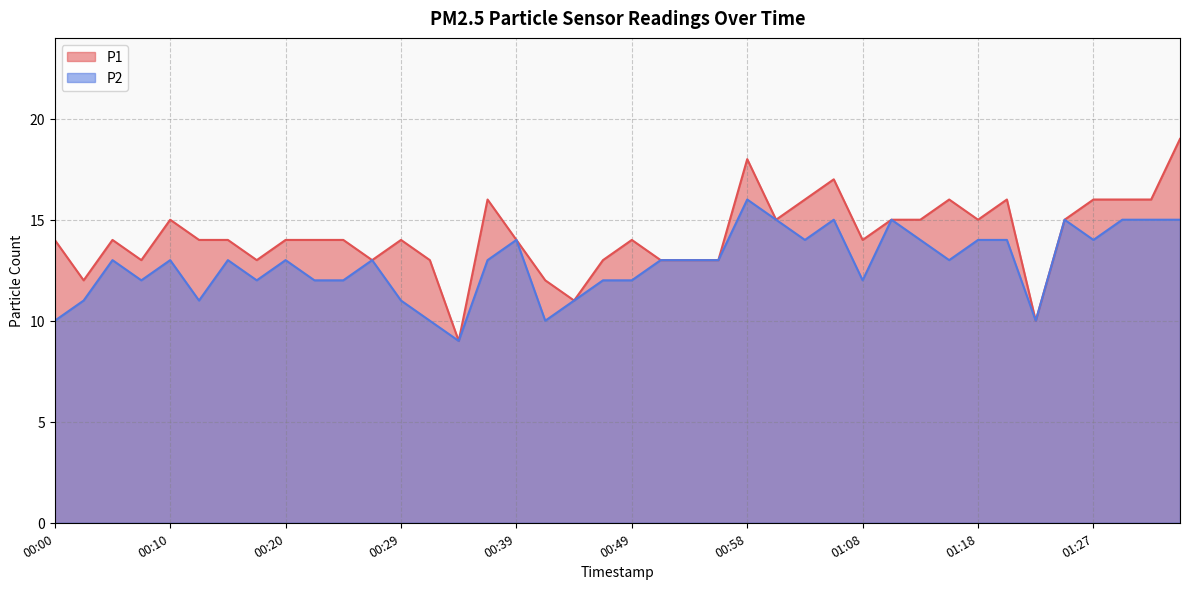

What is the sum of all P2 values?

512